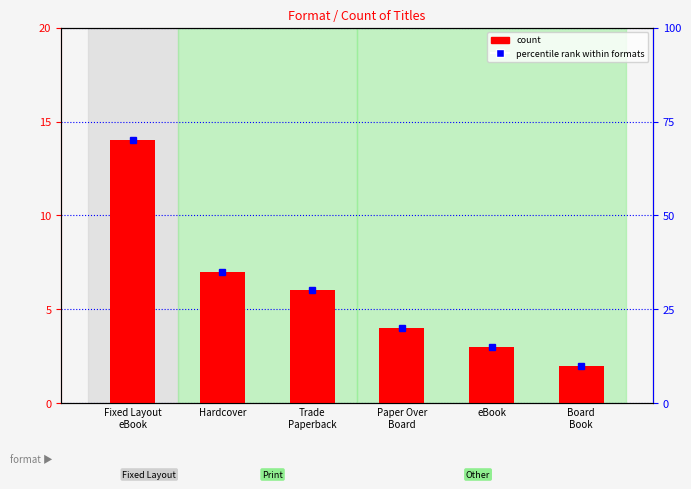

Reading left to right, transcribe all the data shown in this chart.

Fixed Layout
eBook=14	Hardcover=7	Trade
Paperback=6	Paper Over
Board=4	eBook=3	Board
Book=2